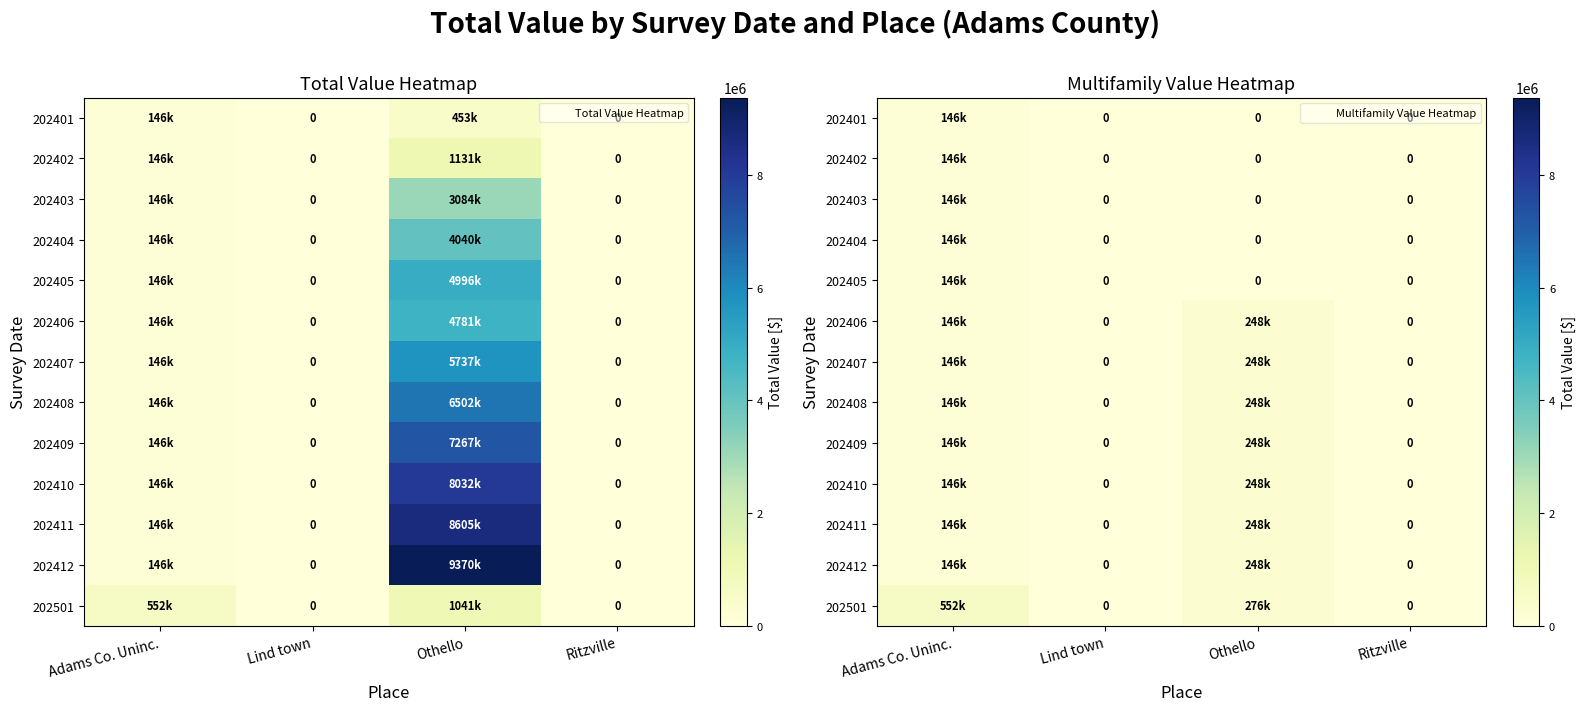

Which series has the largest range (max minus min)?

202501